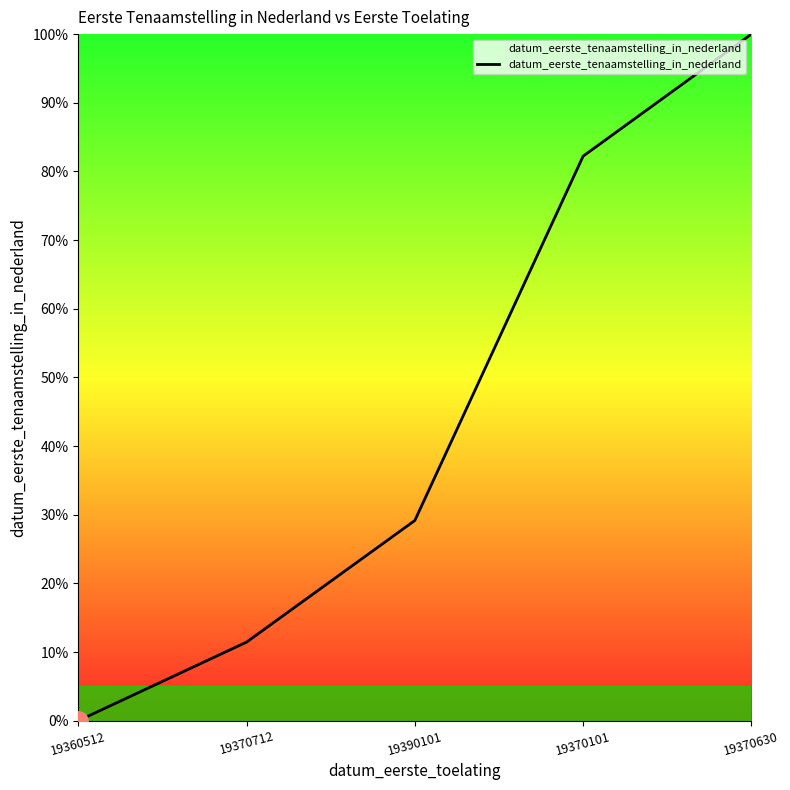

True or false: the data shows -35.9 at 19360512.

False